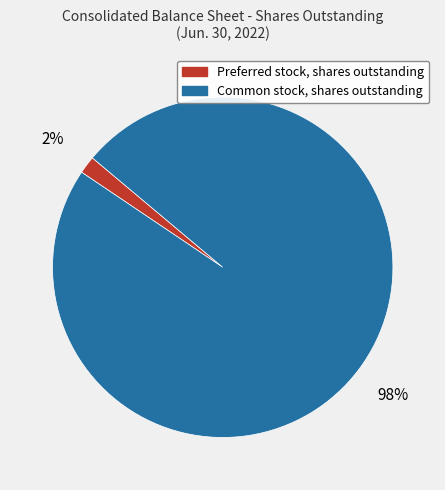

To the nearest percent, what portion does Common stock, shares outstanding represent?

98%